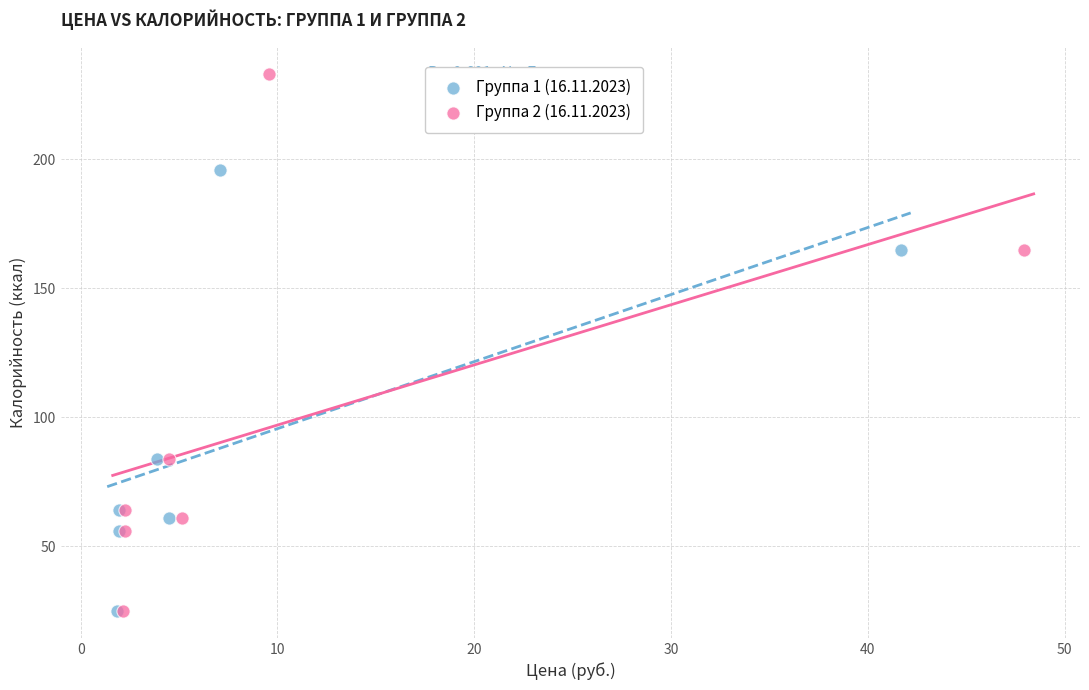

Which series contains the highest Y value?

Группа 2 (16.11.2023)